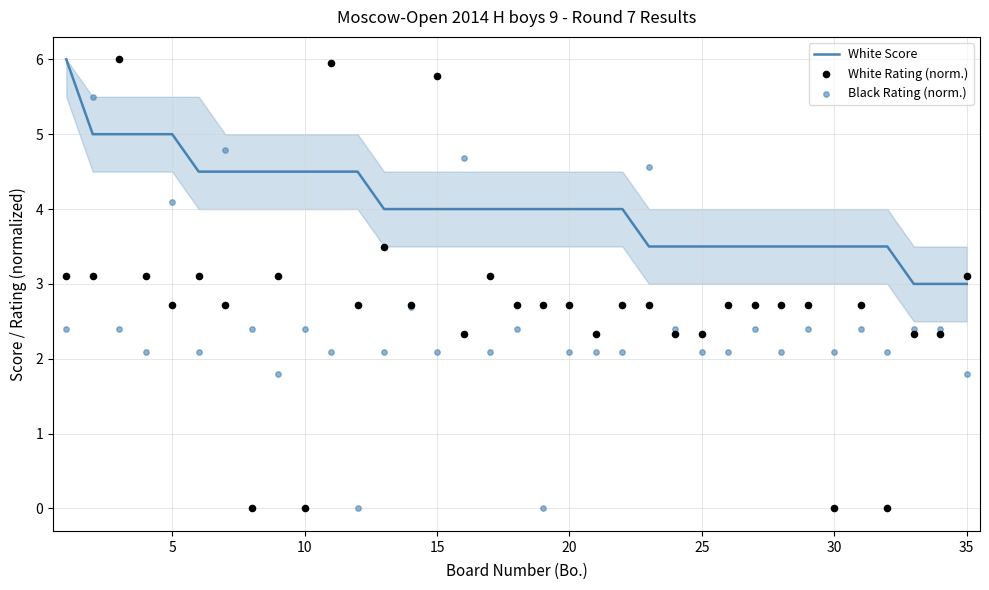

What are all the series names shown in the legend?

White Score, White Rating (norm.), Black Rating (norm.)